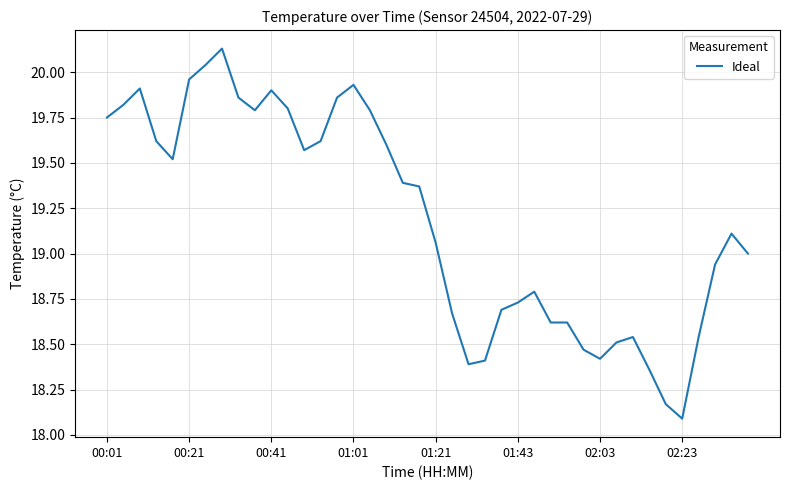

What is the minimum value shown in the chart?

18.1